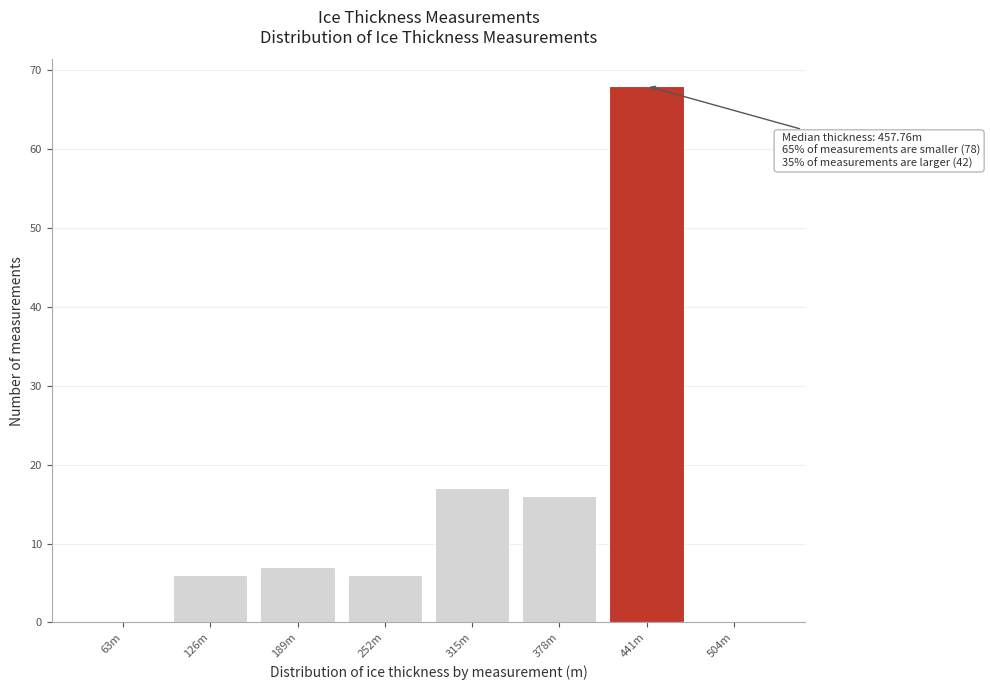

Reading right to left, what are all the values shown in this chart?

504m=0	441m=68	378m=16	315m=17	252m=6	189m=7	126m=6	63m=0